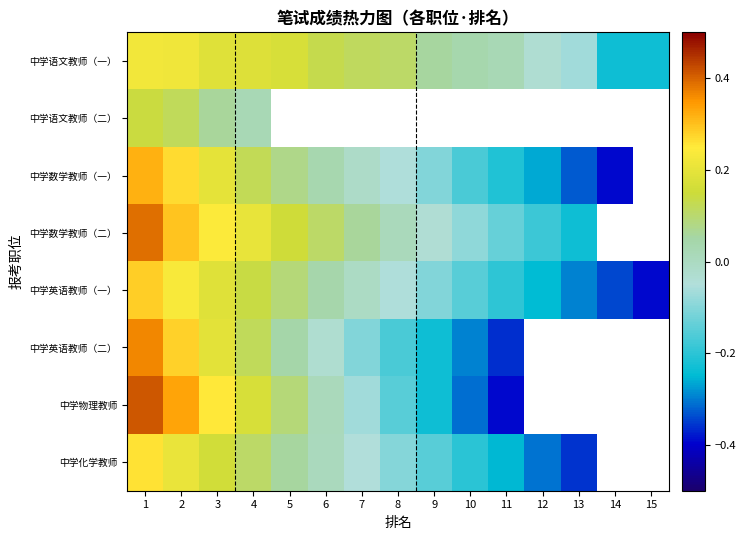

Rank the series by their maximum value, from lowest to highest.

中学语文教师（二）, 中学语文教师（一）, 中学化学教师, 中学英语教师（一）, 中学数学教师（一）, 中学英语教师（二）, 中学数学教师（二）, 中学物理教师